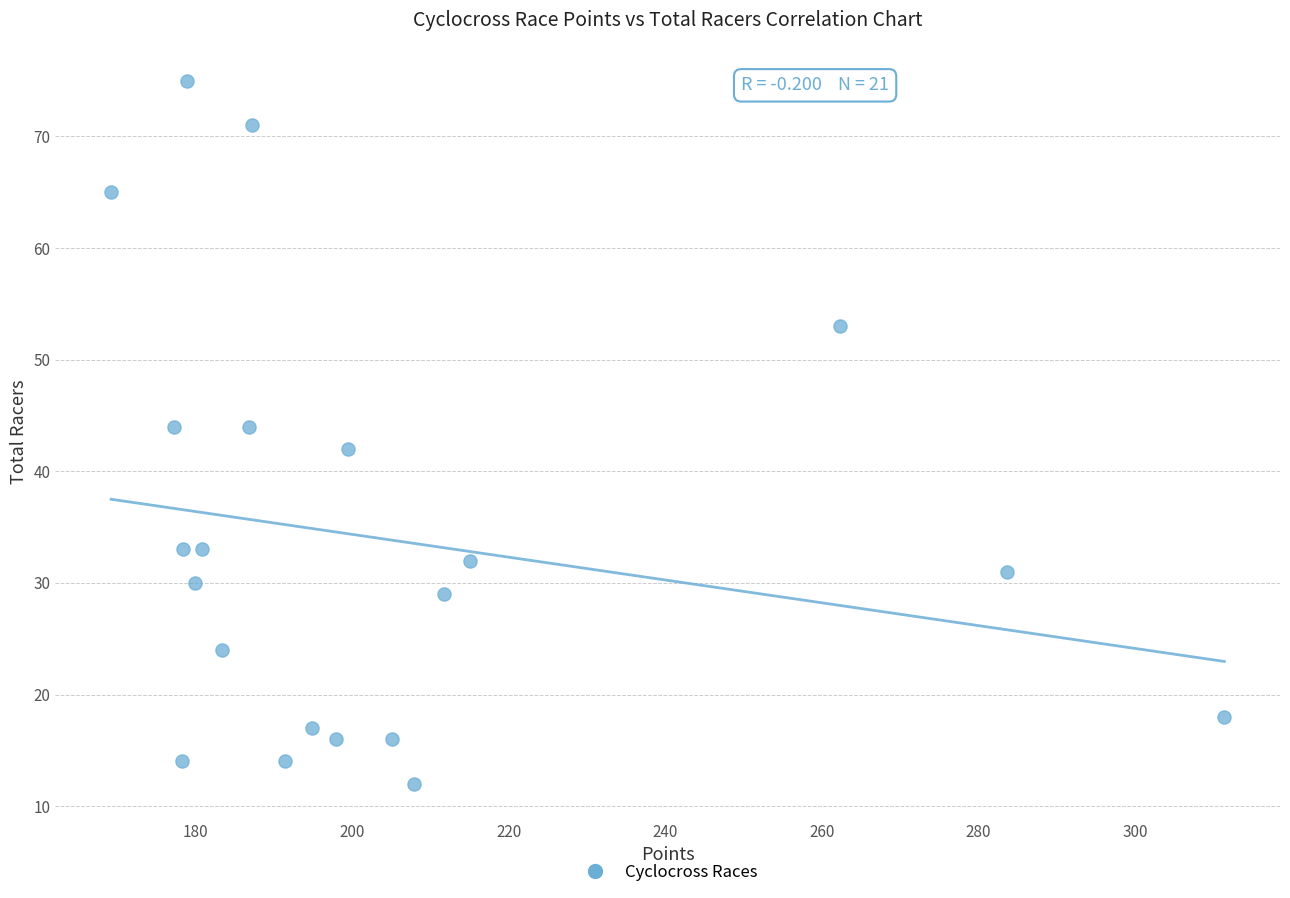

What is the range of Y values (max minus min)?

63